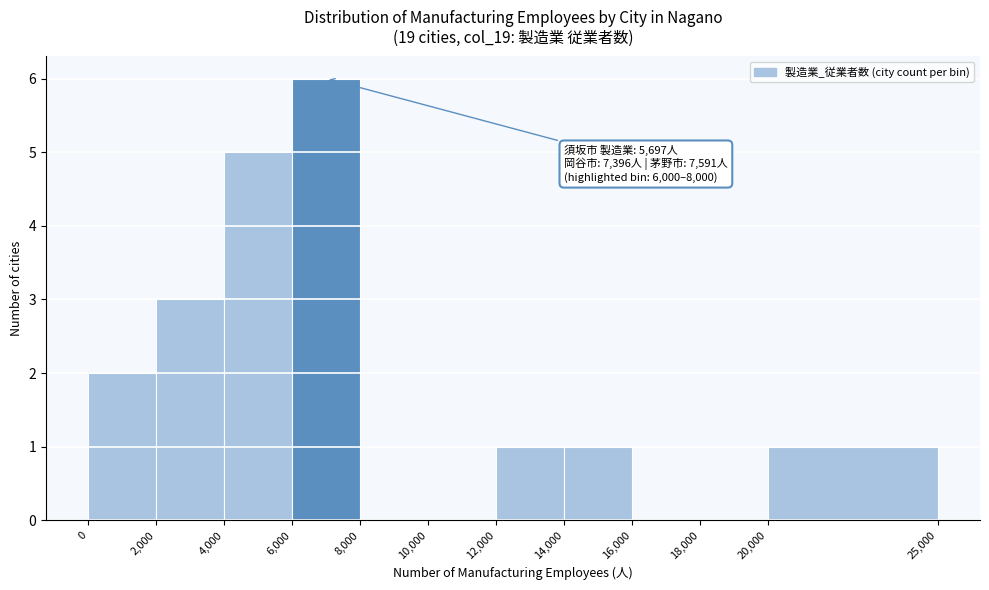

Which range on the x-axis has the tallest bar?

6,000 to 8,000